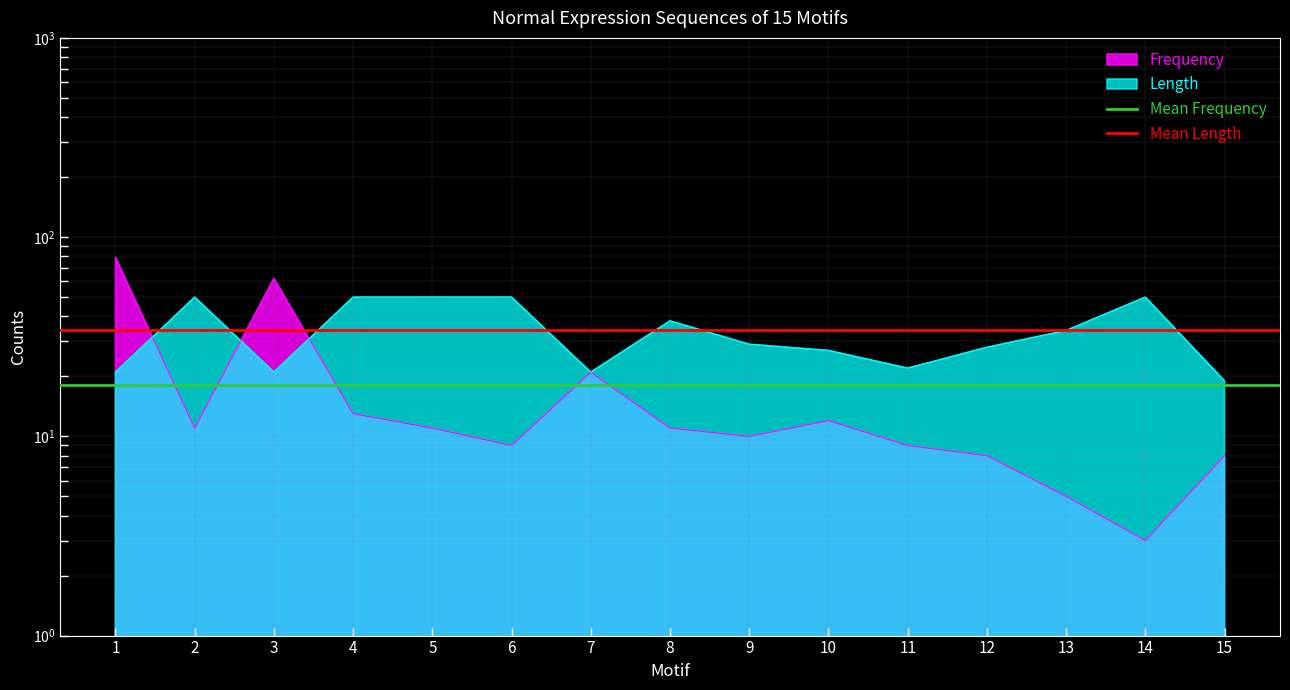

Is the value of Mean Frequency at 1 greater than the value of Mean Length at 1?

No